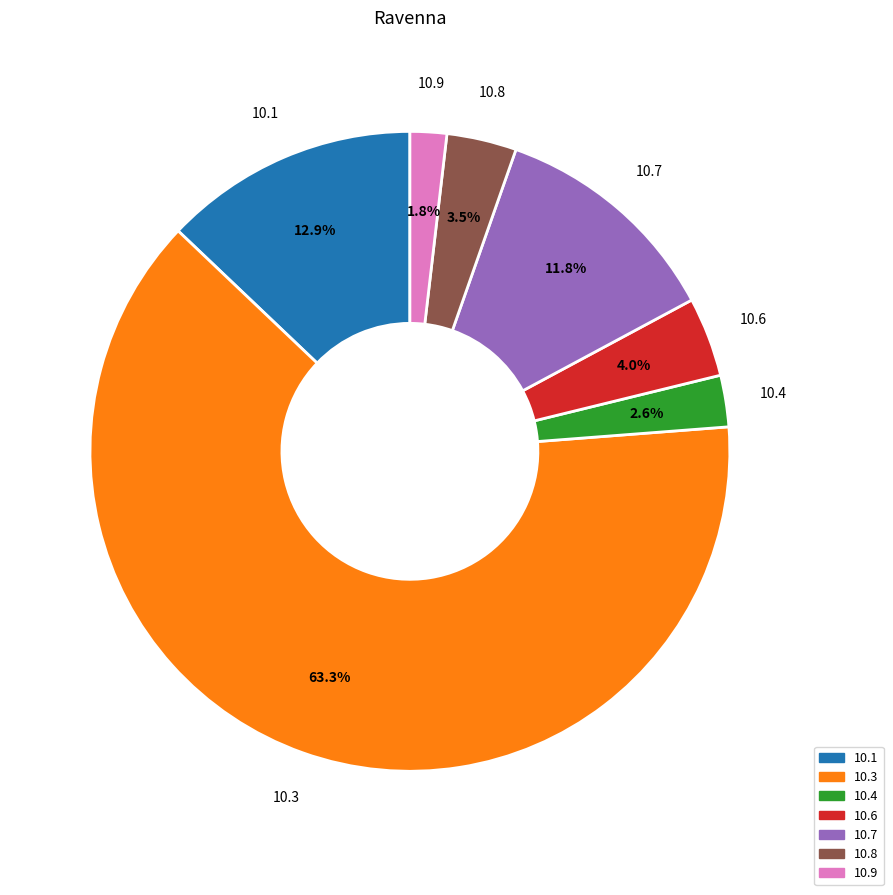

Does any single category account for the majority?

Yes